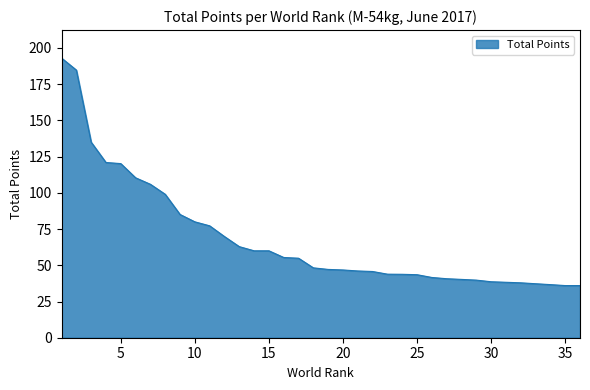

What is the maximum value shown in the chart?

193.1